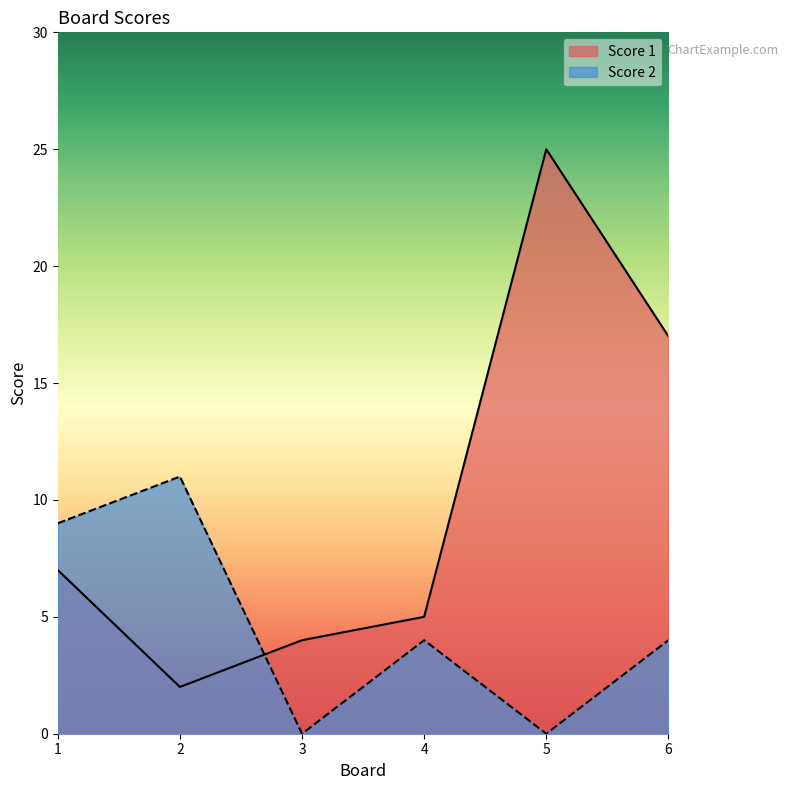

List the series in order of their peak value, lowest first.

Score 2, Score 1